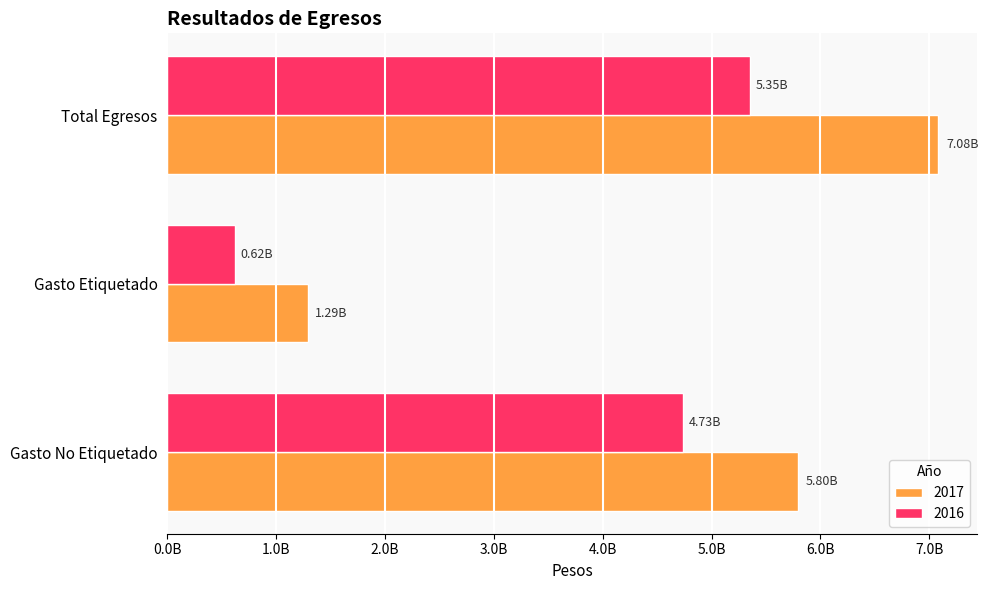

What is the label of the 1st bar from the right?

Total Egresos